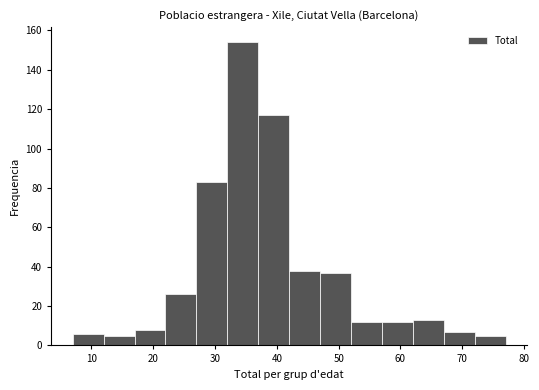

Over which range of the x-axis is the bar tallest?

32 to 37